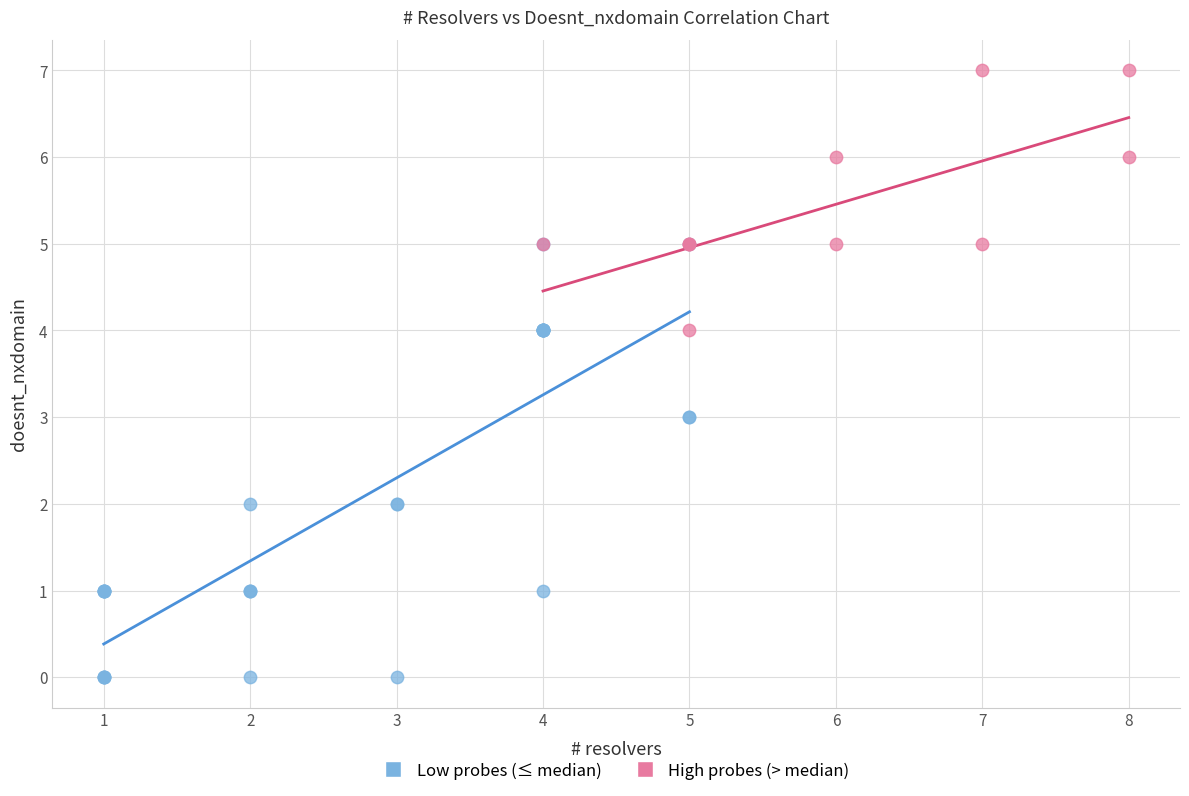

What are all the series names shown in the legend?

Low probes (≤ median), High probes (> median)